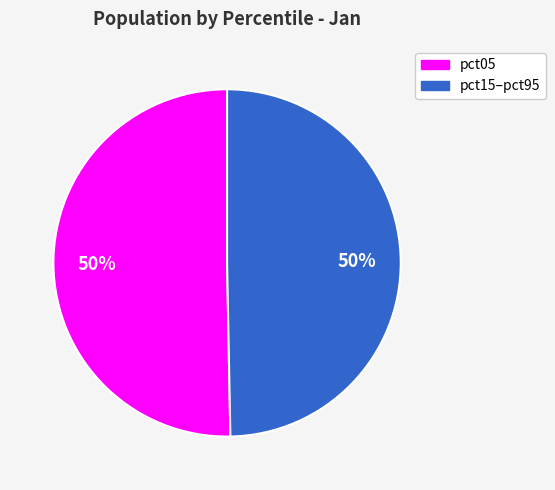

To the nearest percent, what is the average slice percentage?

50%